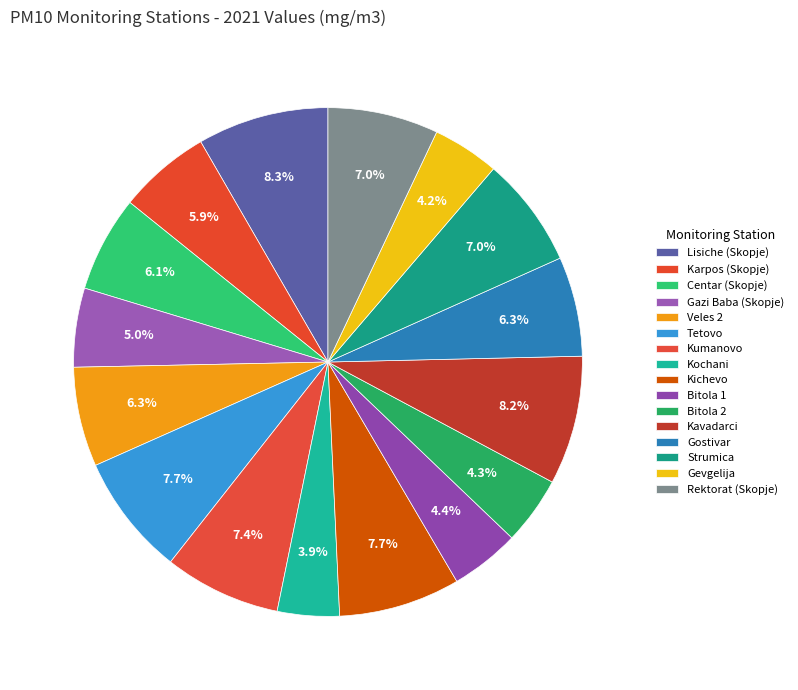

Which category has the smallest portion of the pie?

Kochani